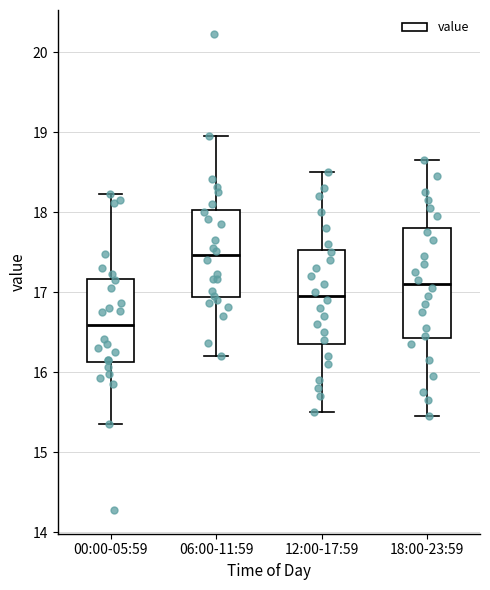

Which box's median line is the lowest?

00:00-05:59